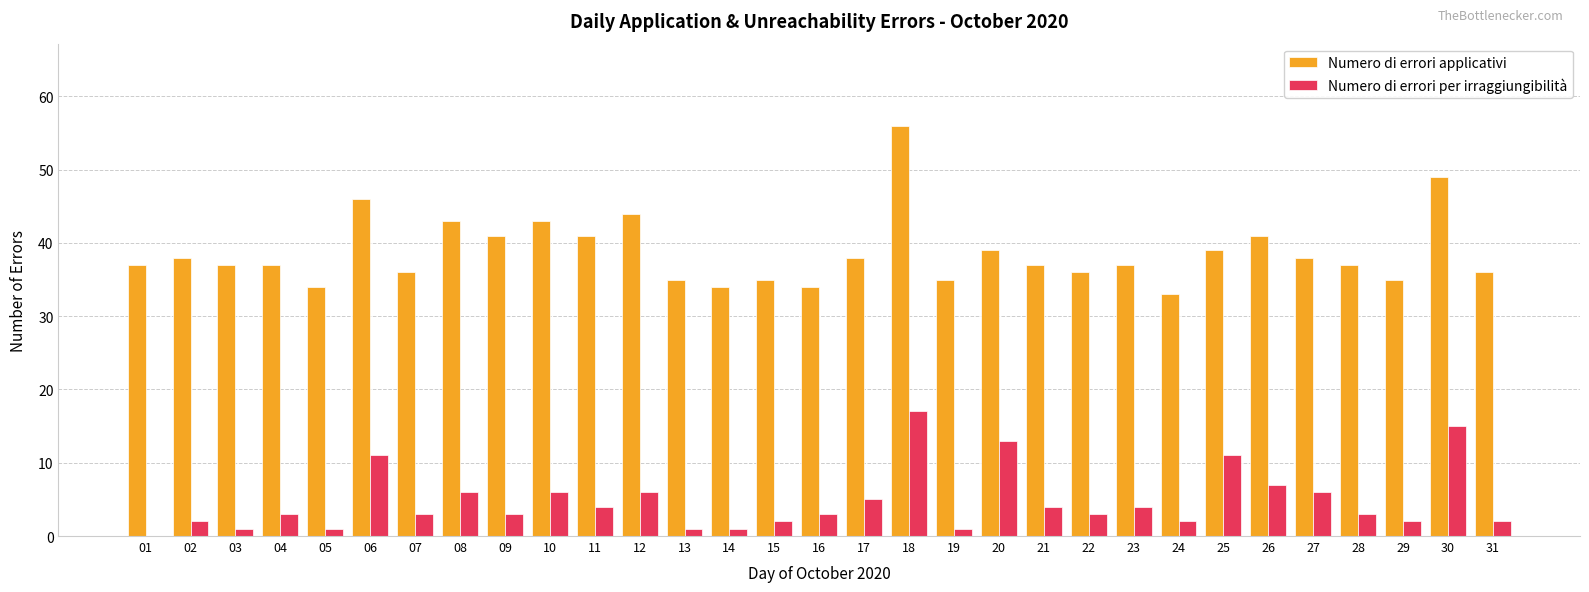

What is the spread (max minus min) of values at 29?

33